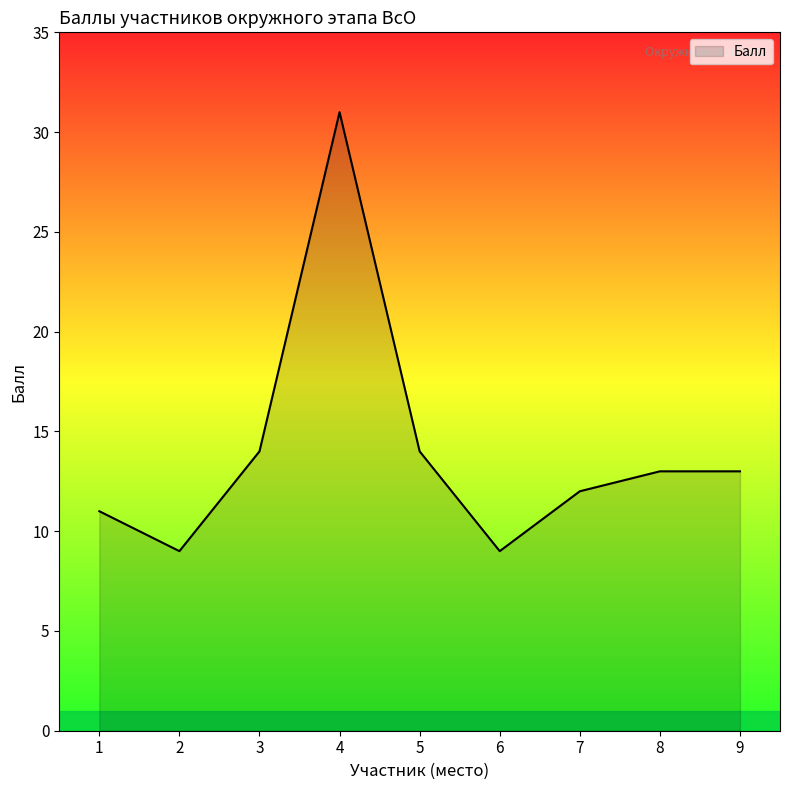

True or false: the data shows 31 at 4.

True